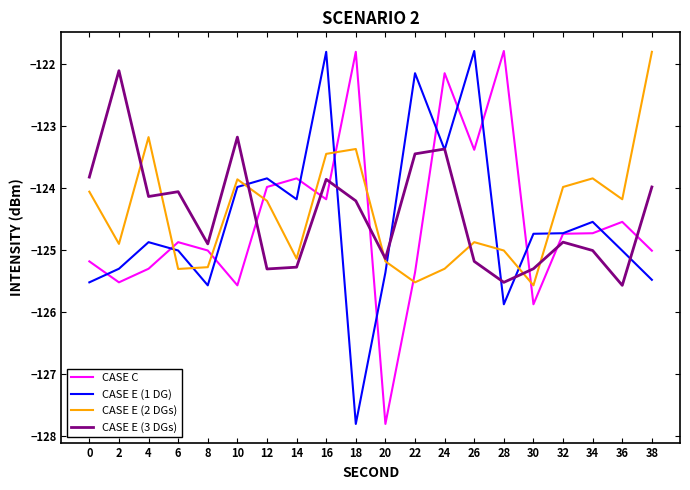

Where is CASE E (2 DGs) nearest to the value -123?

4